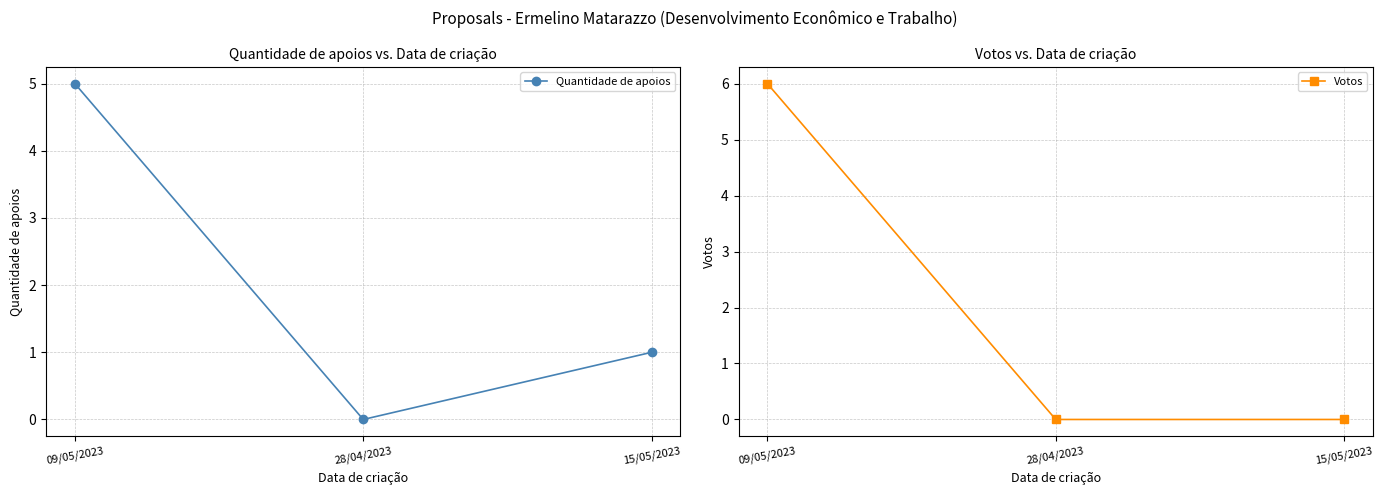

What are all the series names shown in the legend?

Quantidade de apoios, Votos